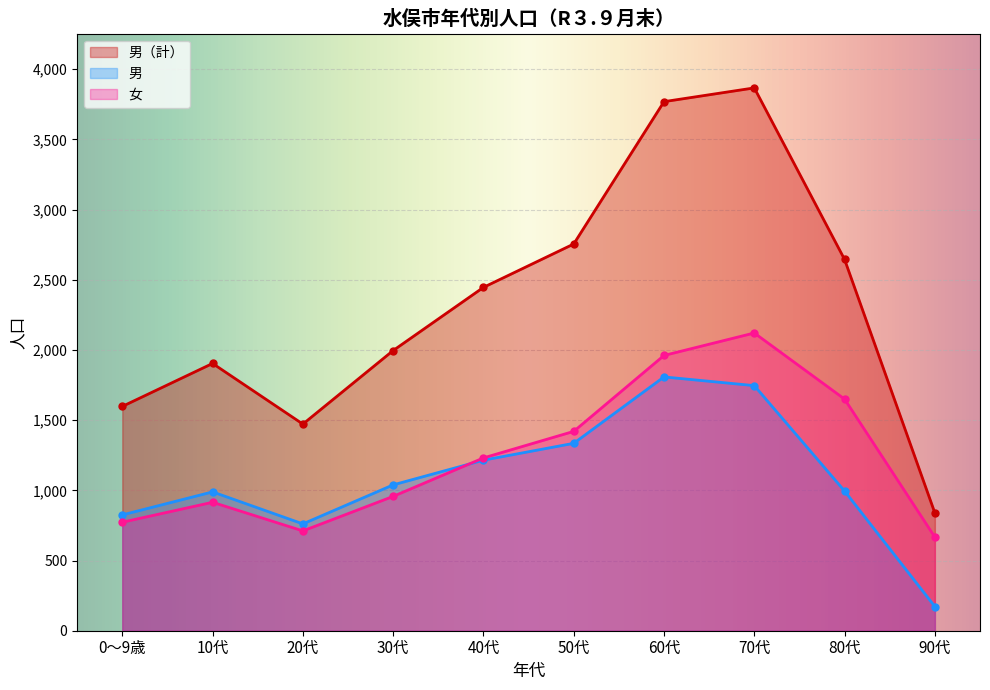

At 90代, list the series in order from smallest to largest.

男, 女, 男（計）